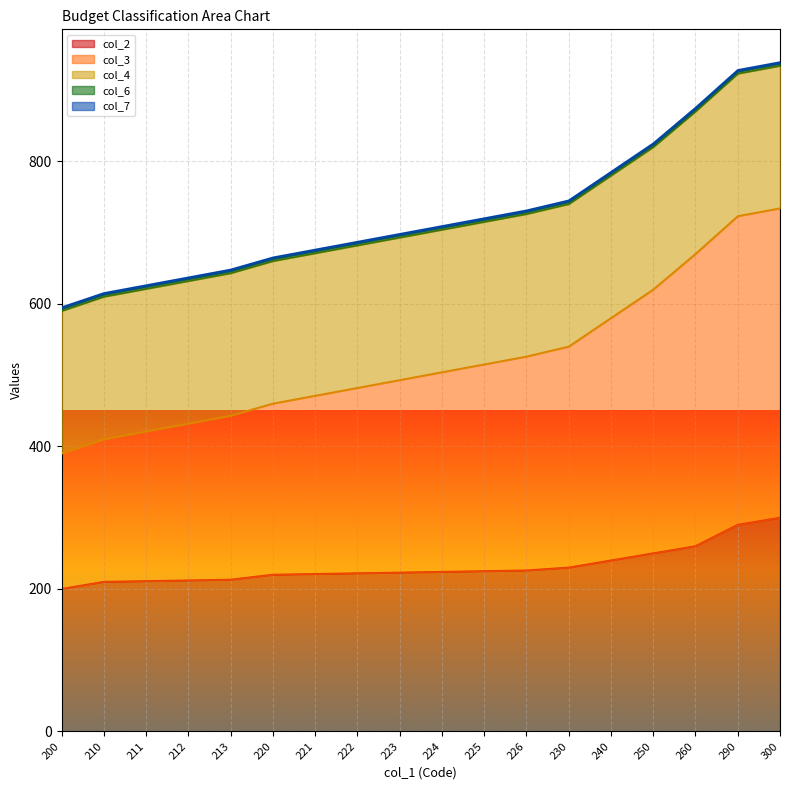

How many lines are shown in the chart?

5